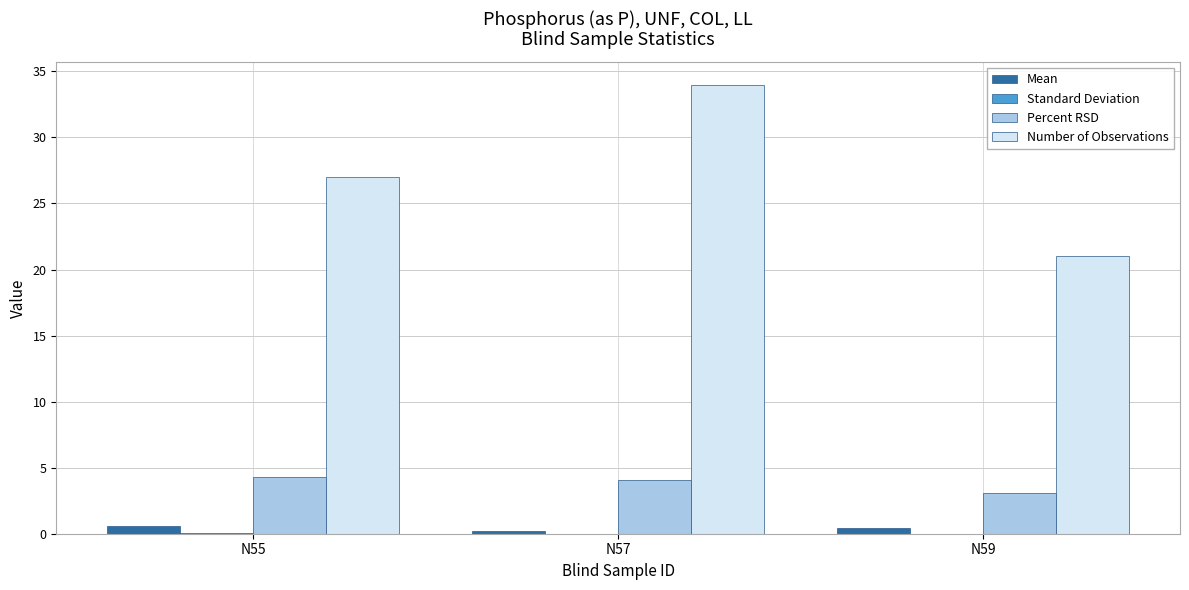

Between N57 and N59, which series saw the biggest shift?

Number of Observations